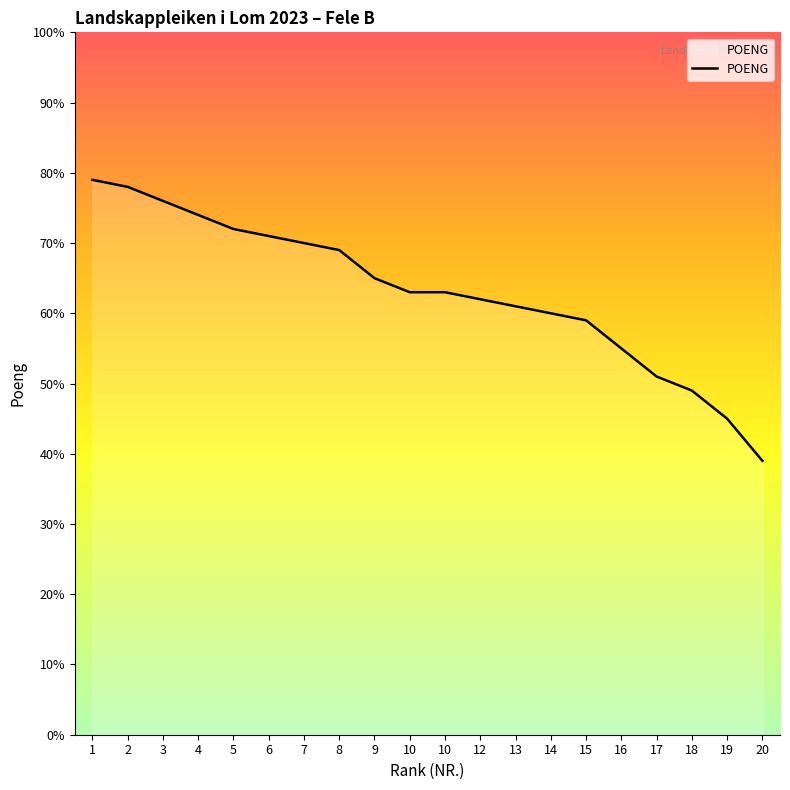

What is the difference between the values at 20 and 6?

32